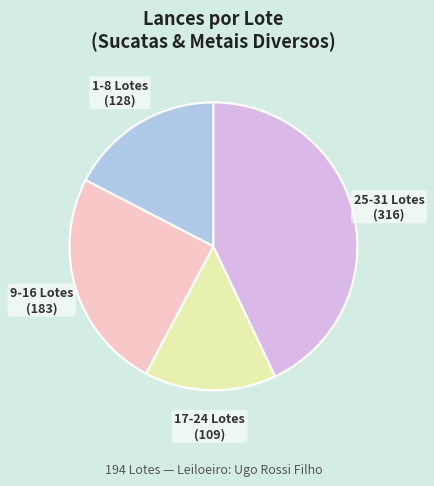

Is there any slice that represents more than half of the pie?

No